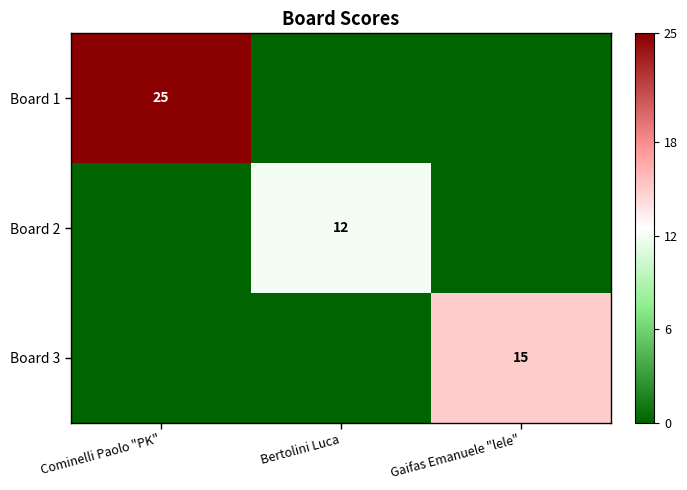

Is it true that Board 3 equals 22 at Gaifas Emanuele "lele"?

False